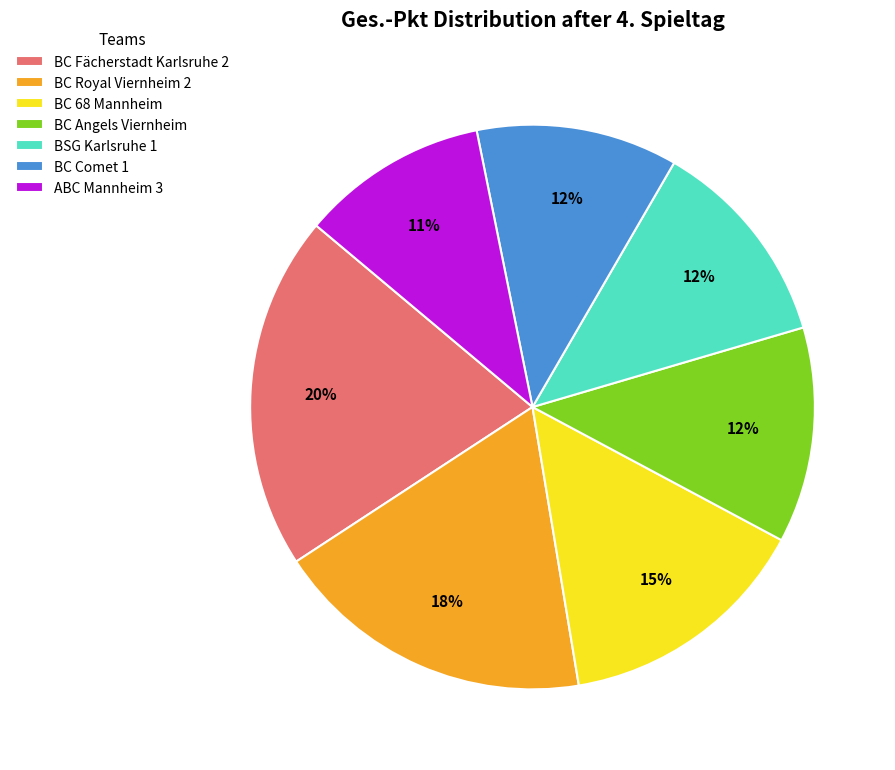

To the nearest percent, what portion does BC Comet 1 represent?

12%